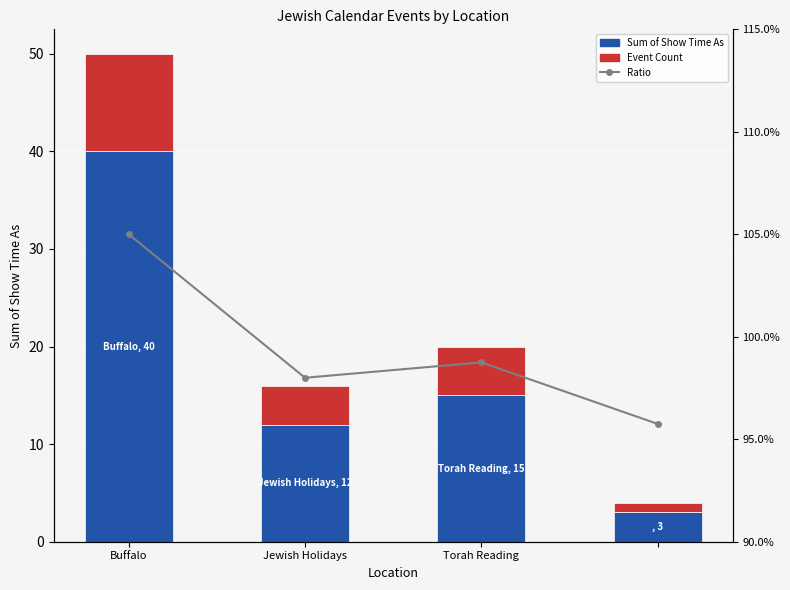

Which series changed the most between Buffalo and Jewish Holidays?

Sum of Show Time As